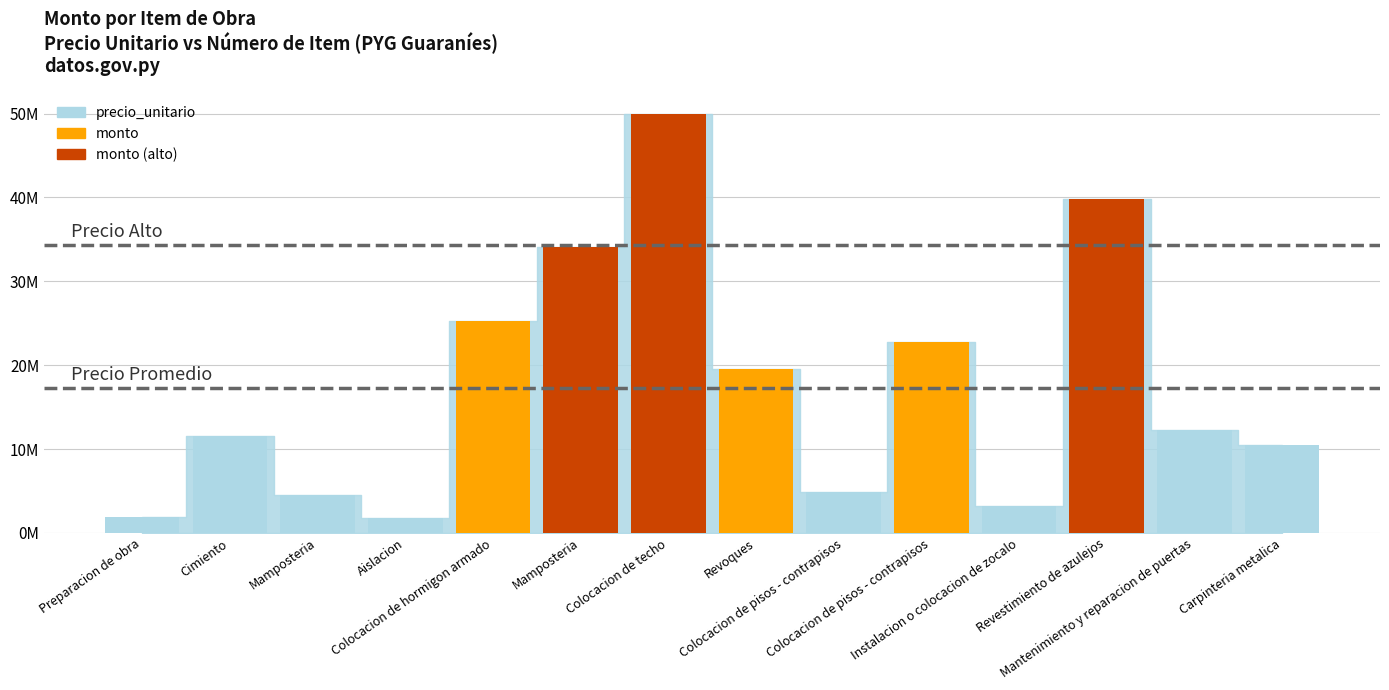

Reading left to right, what are all the values shown in this chart?

Preparacion de obra=1885000	Cimiento=11584375	Mamposteria=4500000	Aislacion=1838250	Colocacion de hormigon armado=25320144	Mamposteria=34064100	Colocacion de techo=49931598	Revoques=19518866	Colocacion de pisos - contrapisos=4872750	Colocacion de pisos - contrapisos=22779473	Instalacion o colocacion de zocalo=3185104	Revestimiento de azulejos=39799292	Mantenimiento y reparacion de puertas=12234000	Carpinteria metalica=10500000